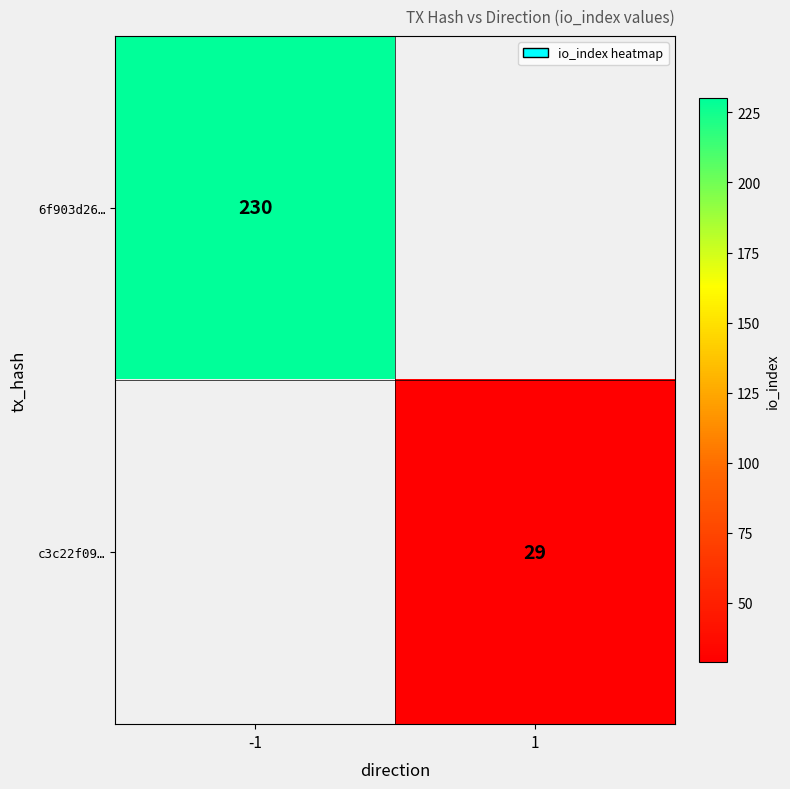

Is the value of 6f903d26… at -1 greater than the value of c3c22f09… at 1?

Yes